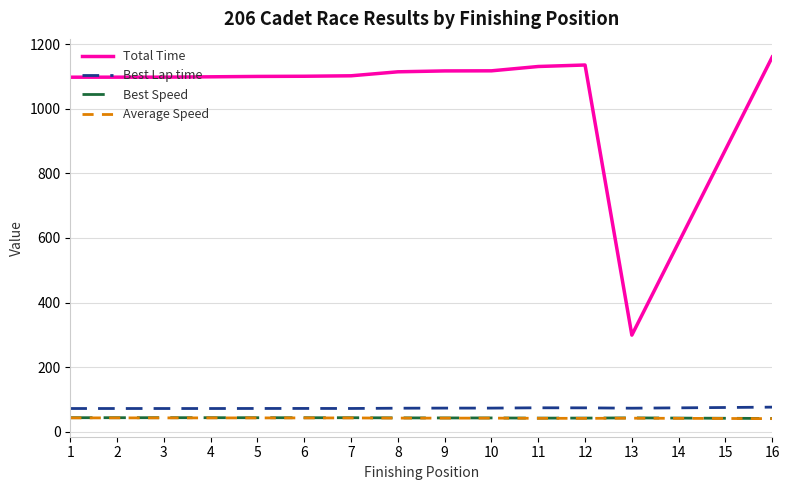

How many lines are shown in the chart?

4